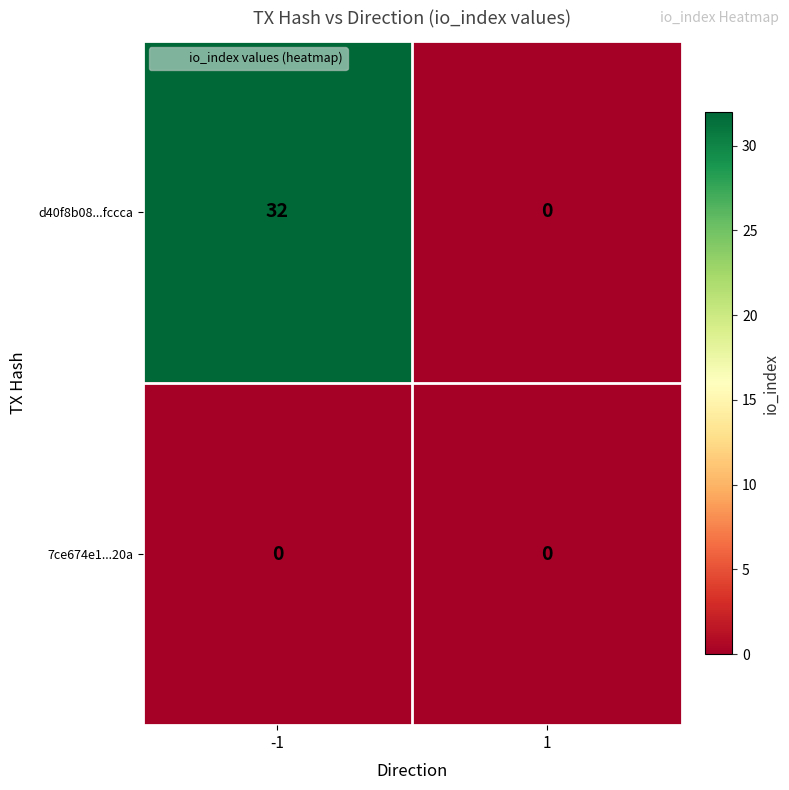

At which category is the sum across all series the highest?

-1